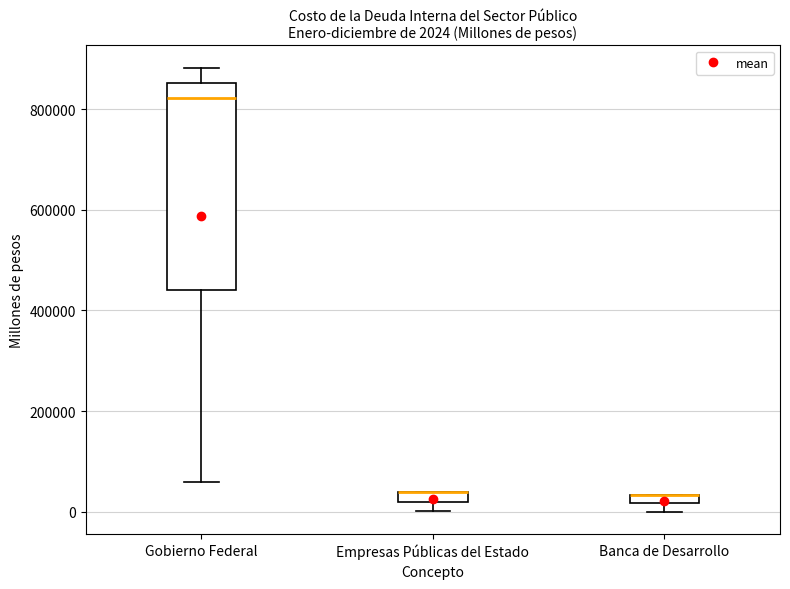

Comparing the boxes themselves (not the whiskers), which one is the tallest?

Gobierno Federal